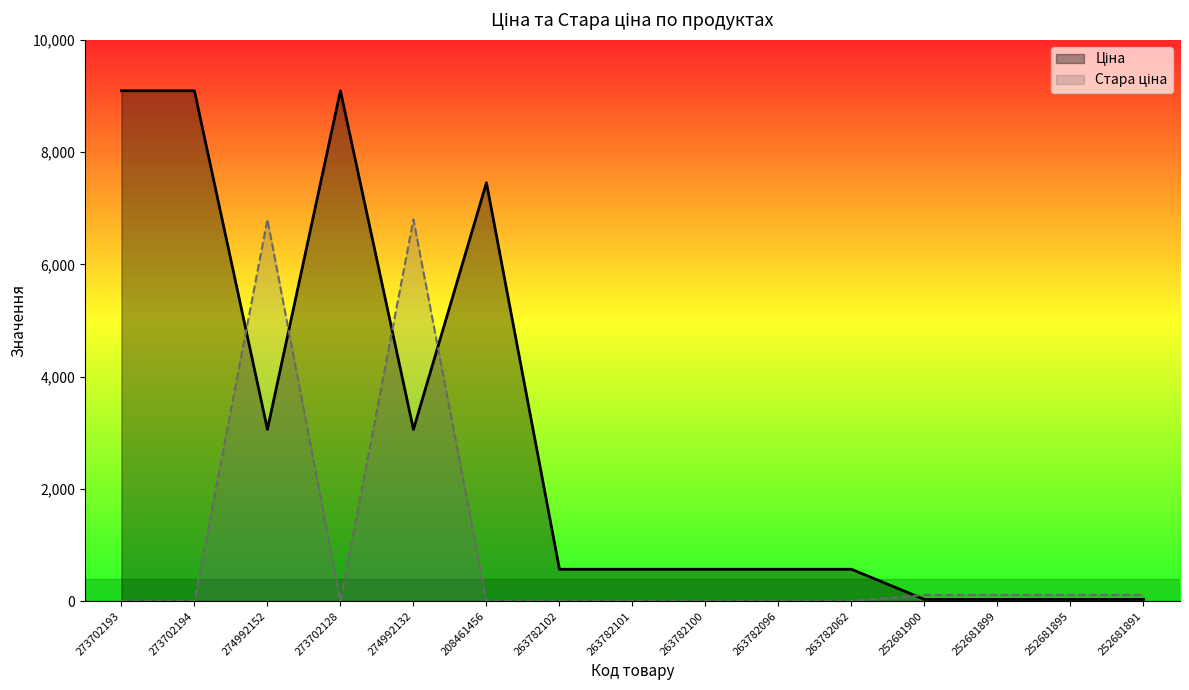

Which category has the lowest value across all series?

273702193